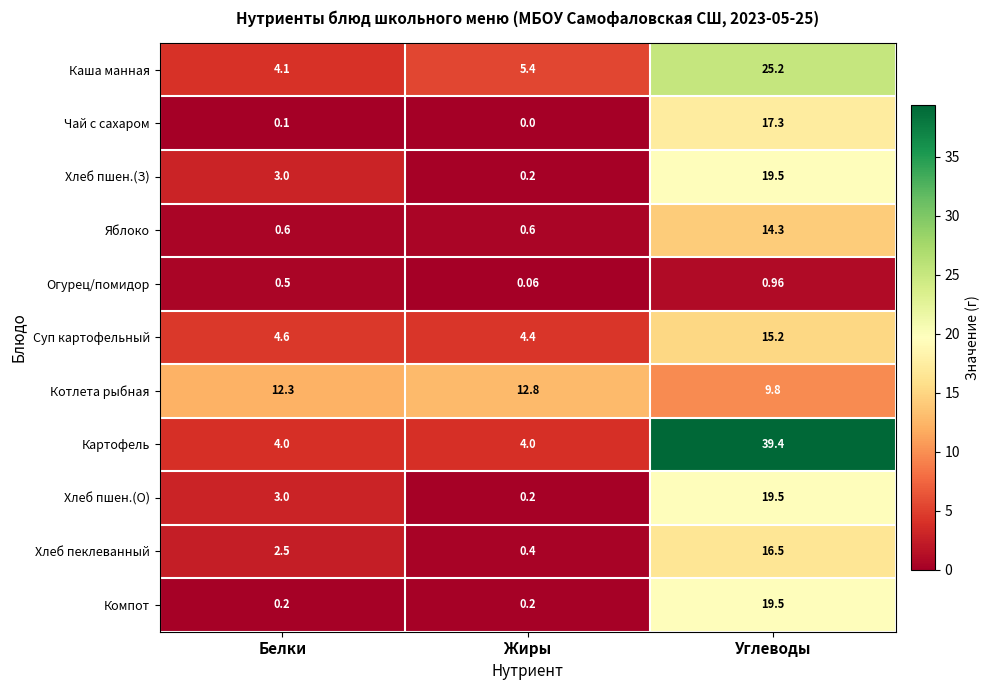

At which category is the sum across all series the highest?

Углеводы